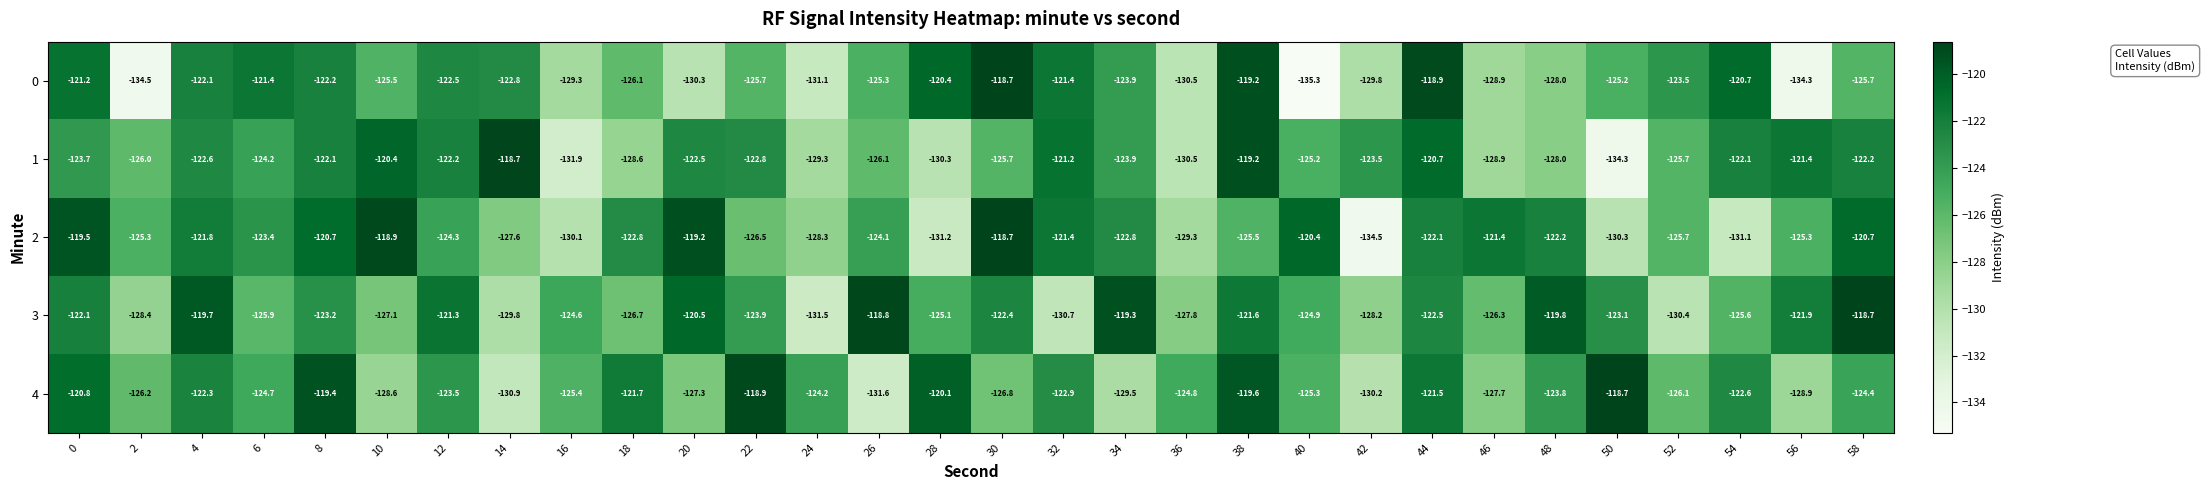

What is the spread (max minus min) of values at 0?

4.2